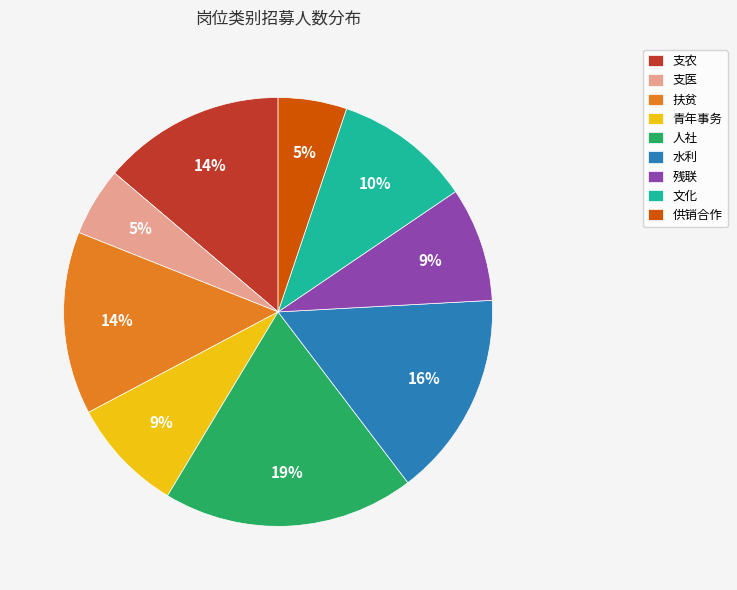

Is 供销合作 the majority of the pie?

No